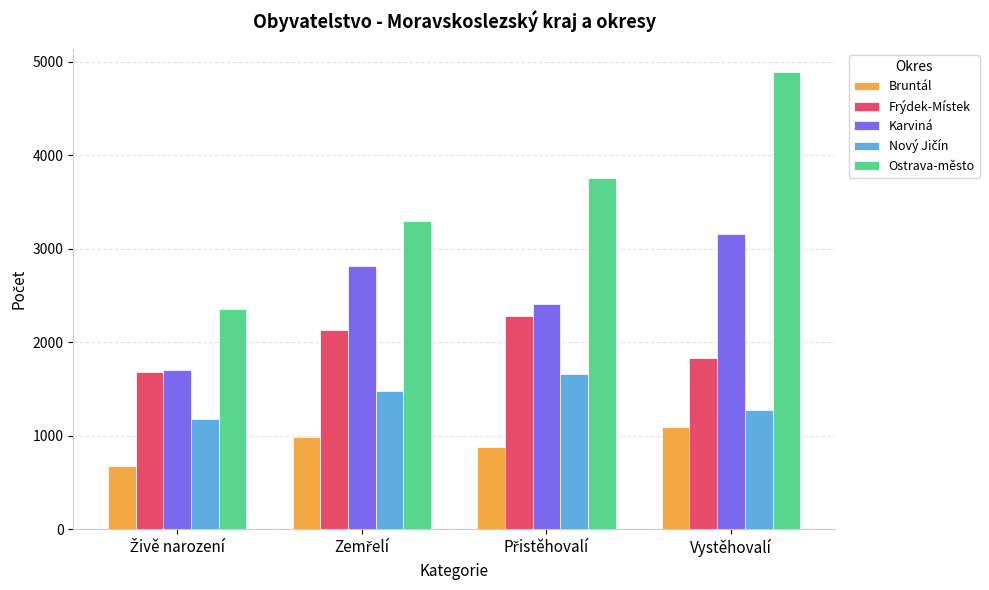

What is the difference between the highest and lowest values at Vystěhovalí?

3798